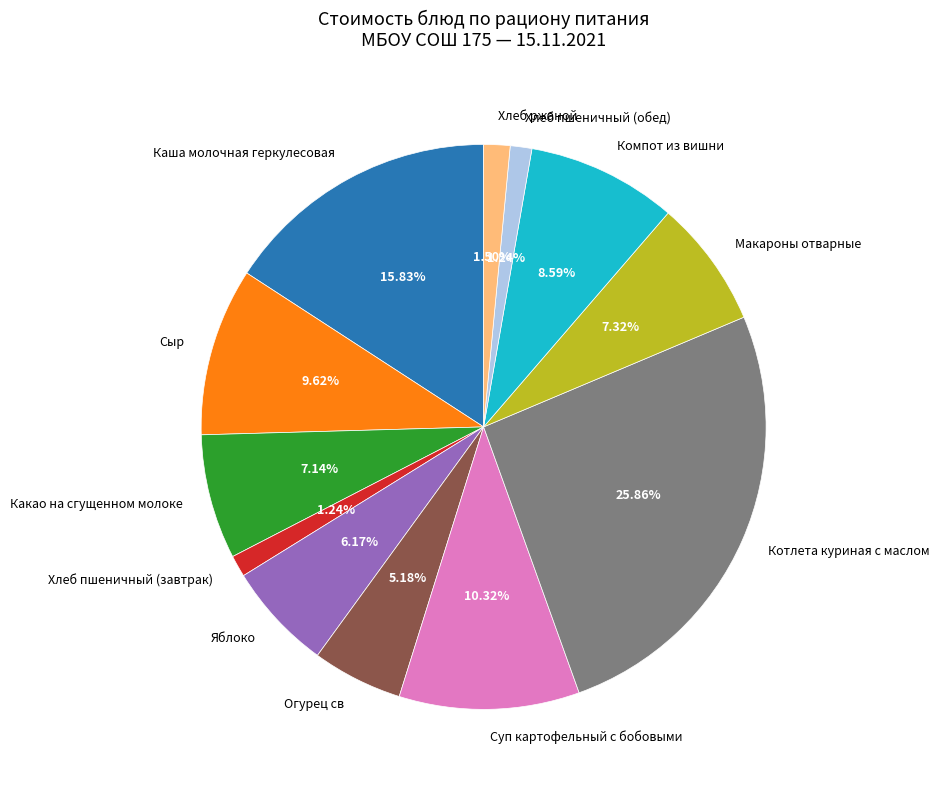

Is it true that Какао на сгущенном молоке is 7% of the pie?

True